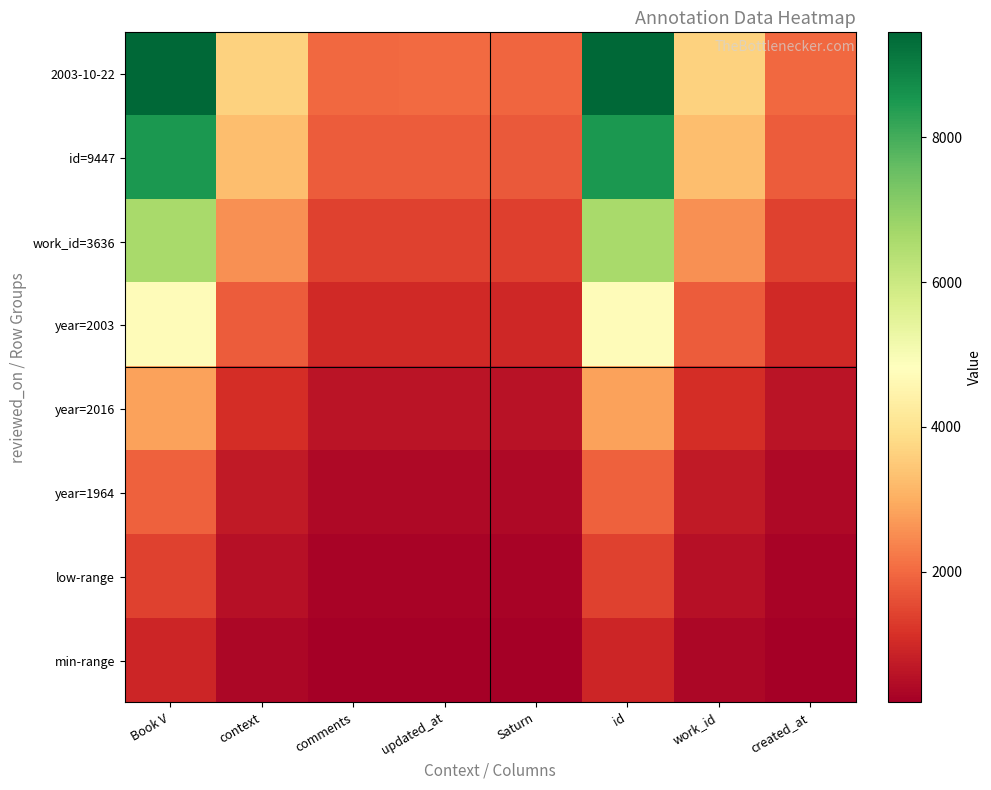

Which series has the largest total across all categories?

2003-10-22